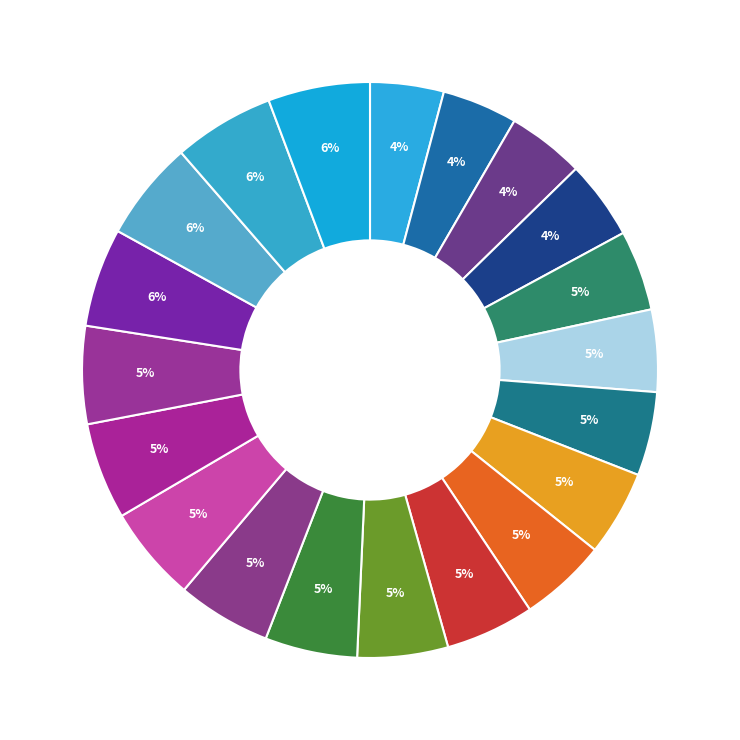

Count the number of slices in the pie.

20